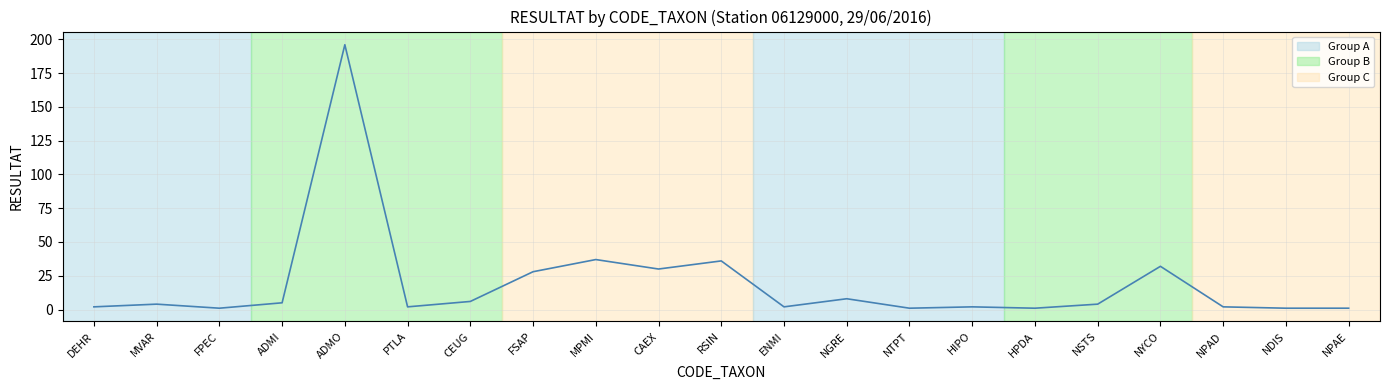

At which label is the value closest to 98?

MPMI